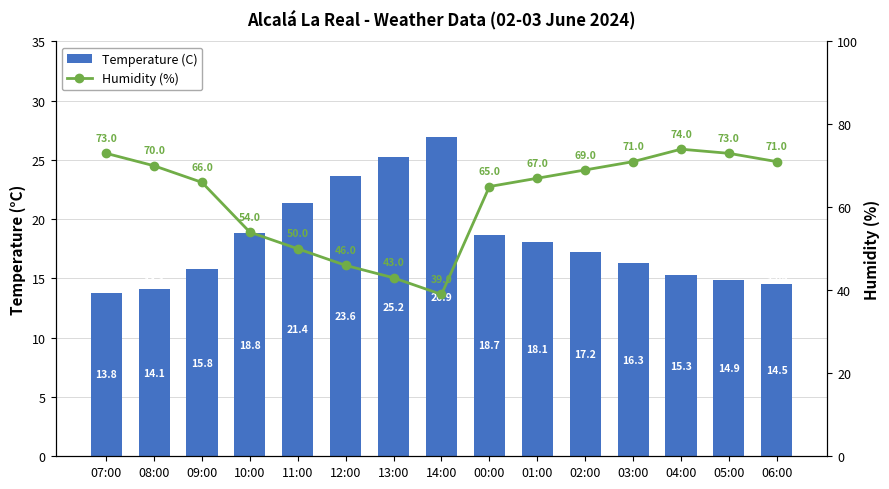

Which category has the lowest value in the Temperature (C) series?

07:00